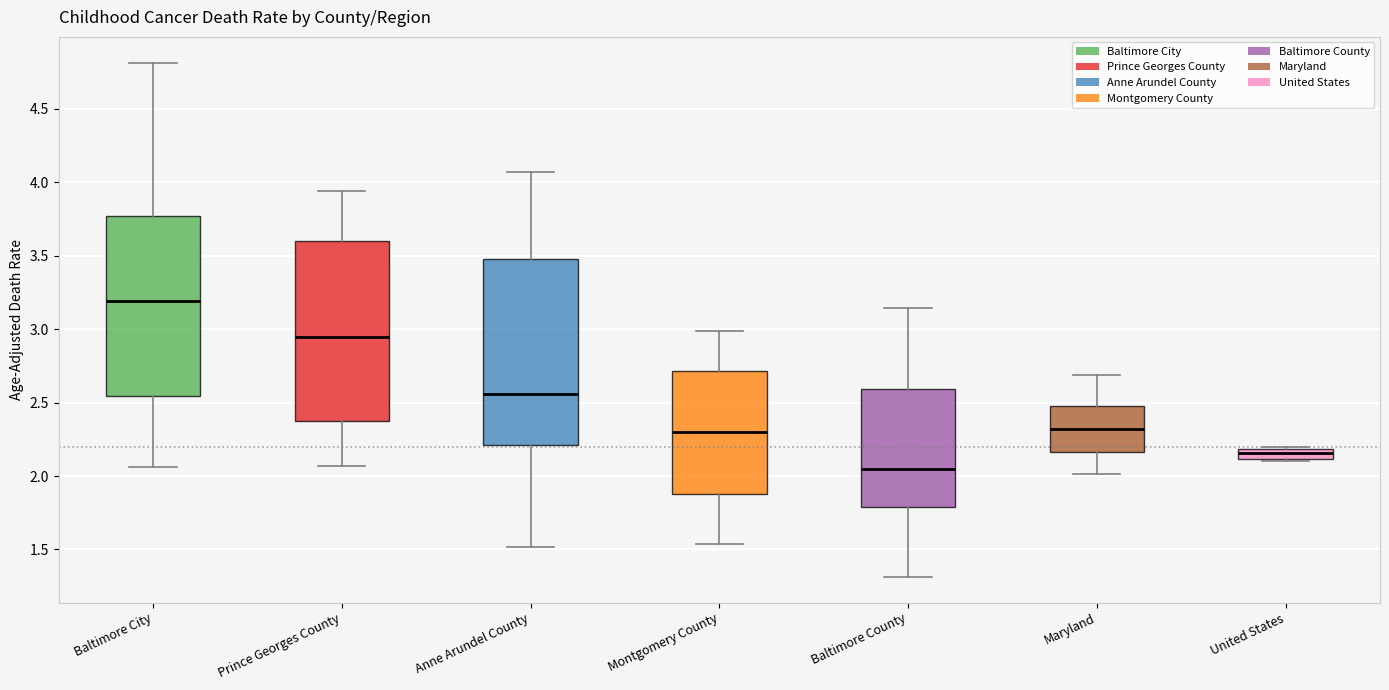

Where does the median line of the box for Maryland sit on the y-axis? The values are not printed on the chart, so give them approximately, as read against the axis.

2.30